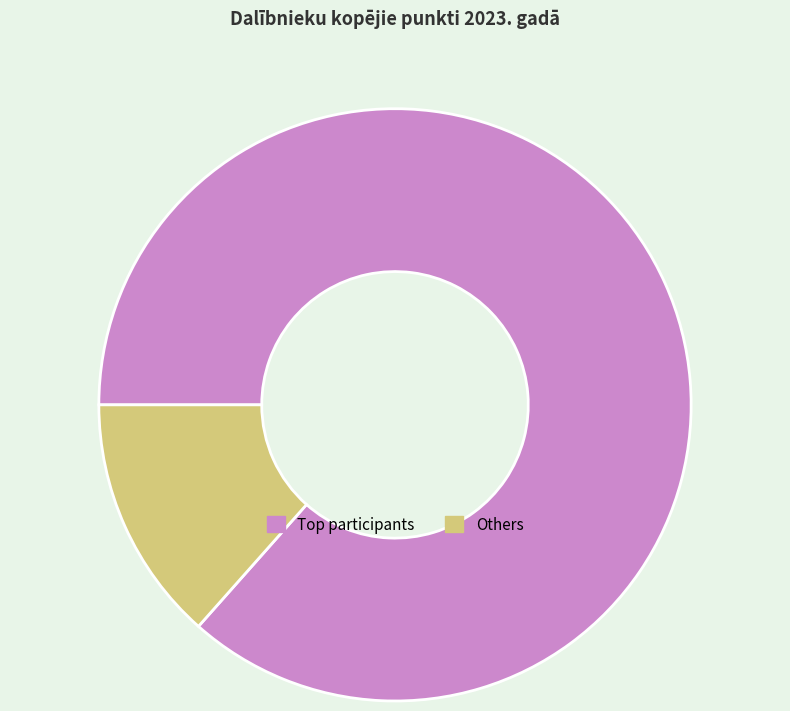

The Others slice represents 13% of the pie. True or false?

True